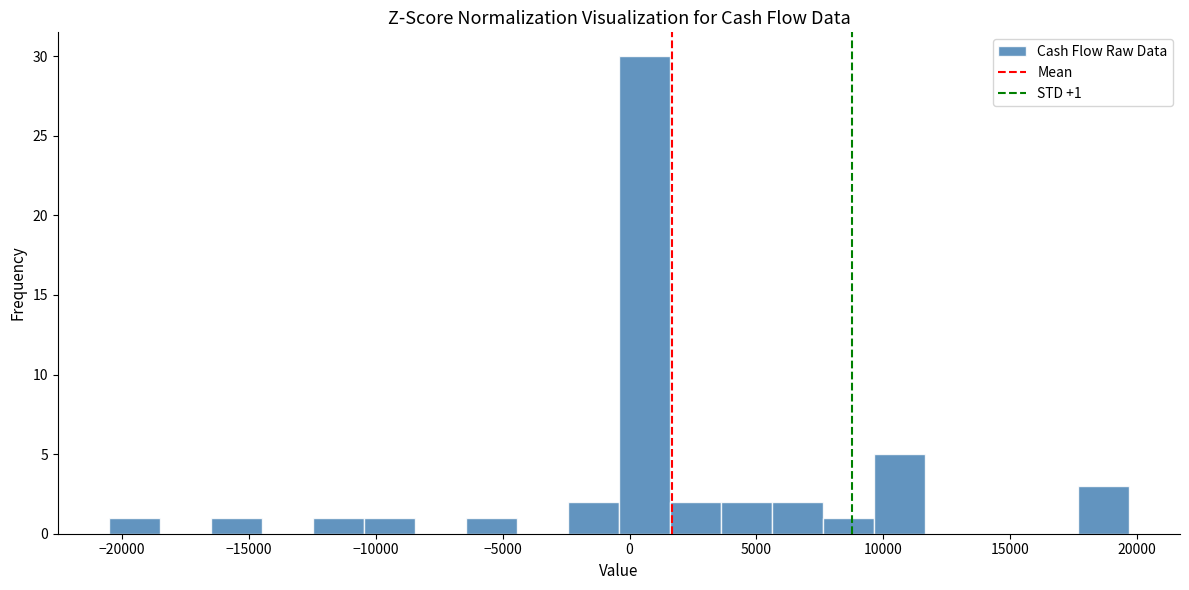

Over which range of the x-axis is the bar tallest?

-500 to 1500